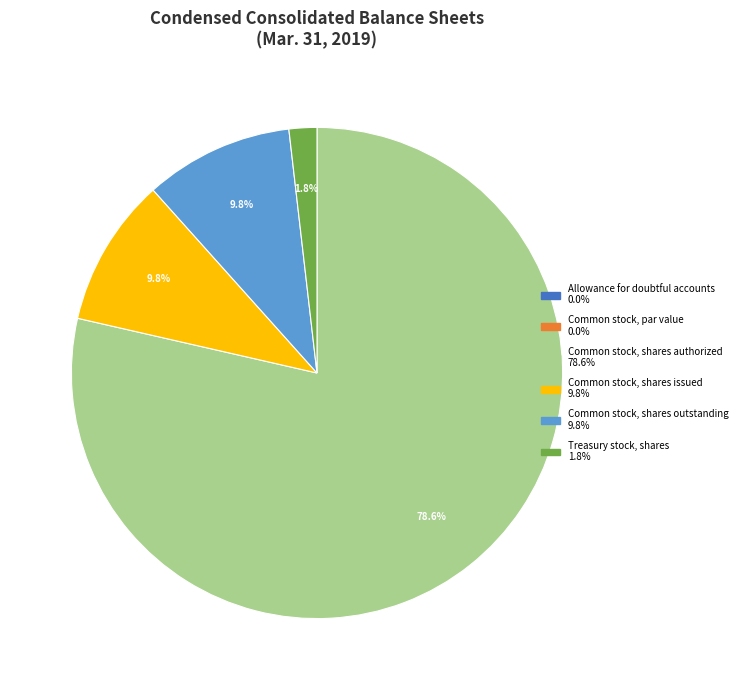

The Common stock, shares authorized slice represents 72% of the pie. True or false?

False